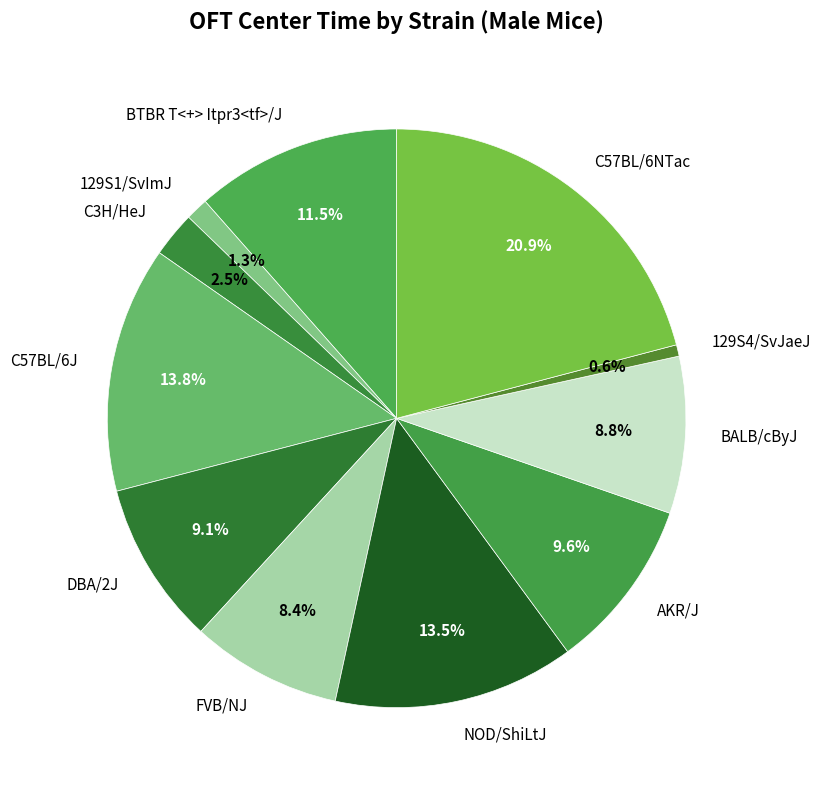

Which has a higher value, NOD/ShiLtJ or AKR/J?

NOD/ShiLtJ